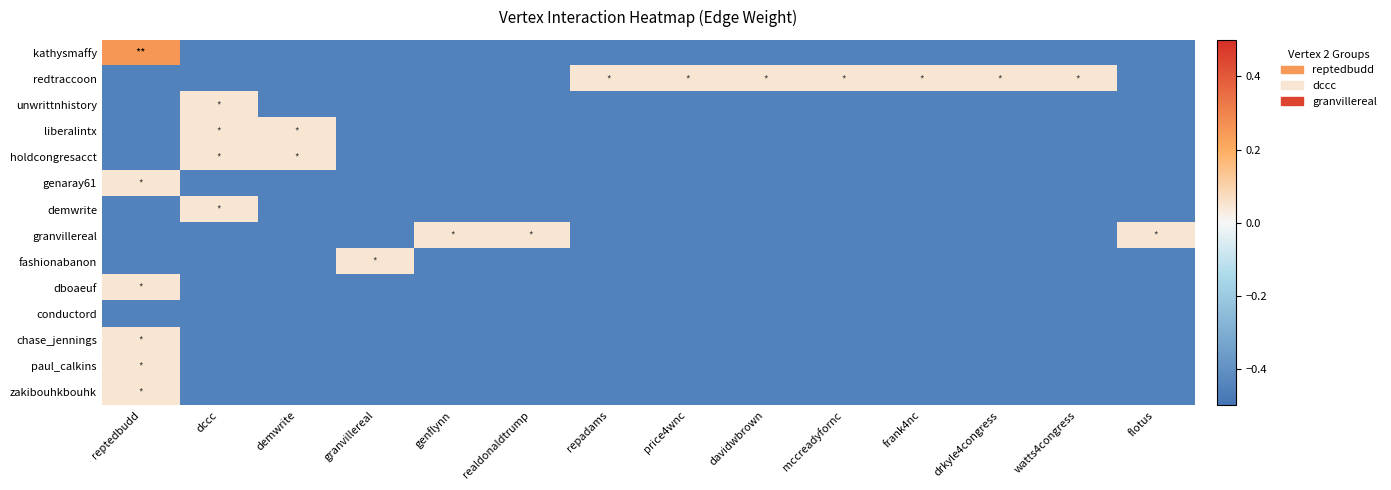

How many categories are shown in the chart?

14